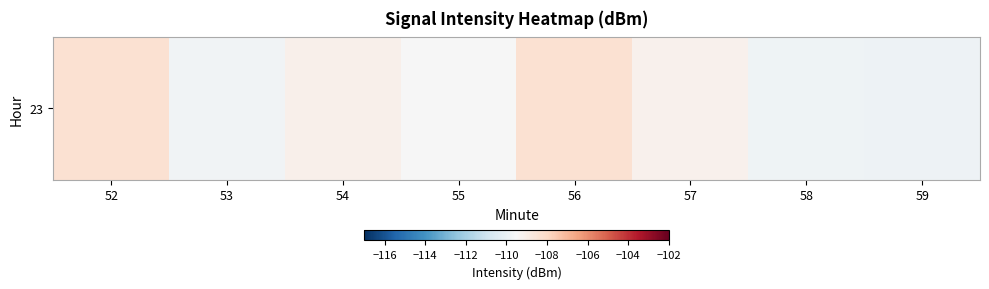

What is the approximate value at 58?

-109.8